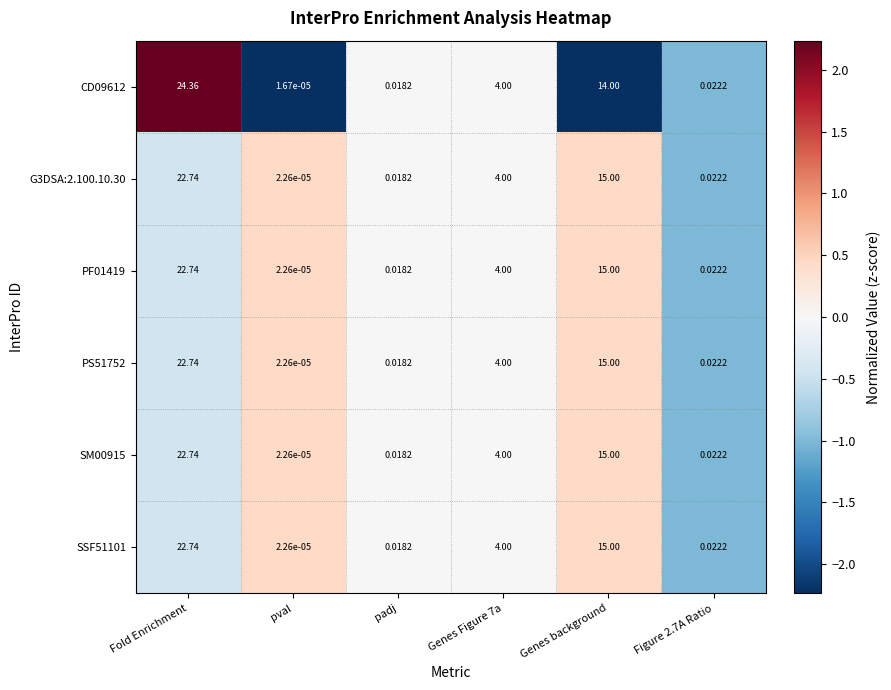

Which category has the lowest value in the PF01419 series?

pval